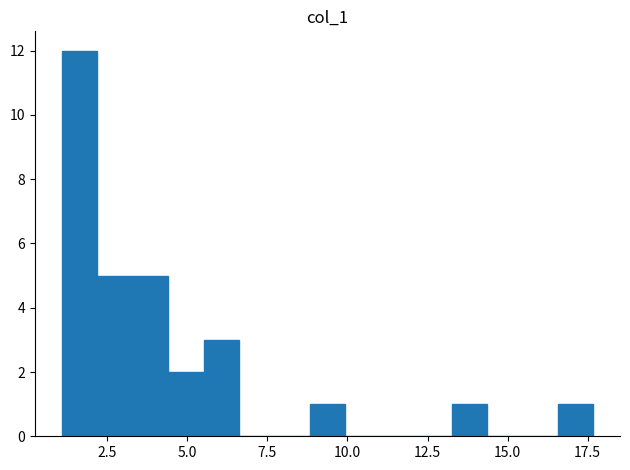

Read against the x-axis, roughly where is the centre of the tallest bar?

1.5